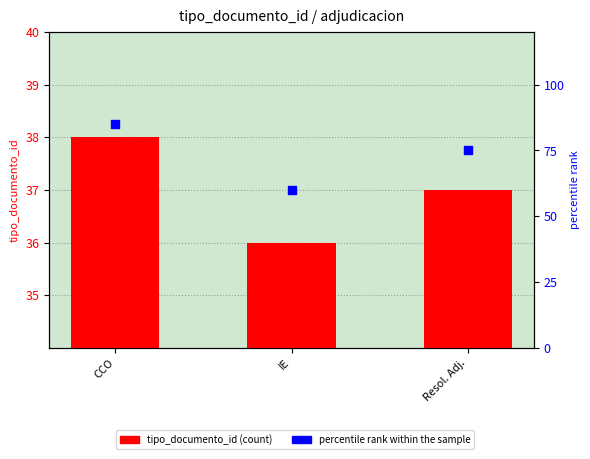

Which series has the largest total across all categories?

percentile rank within the sample